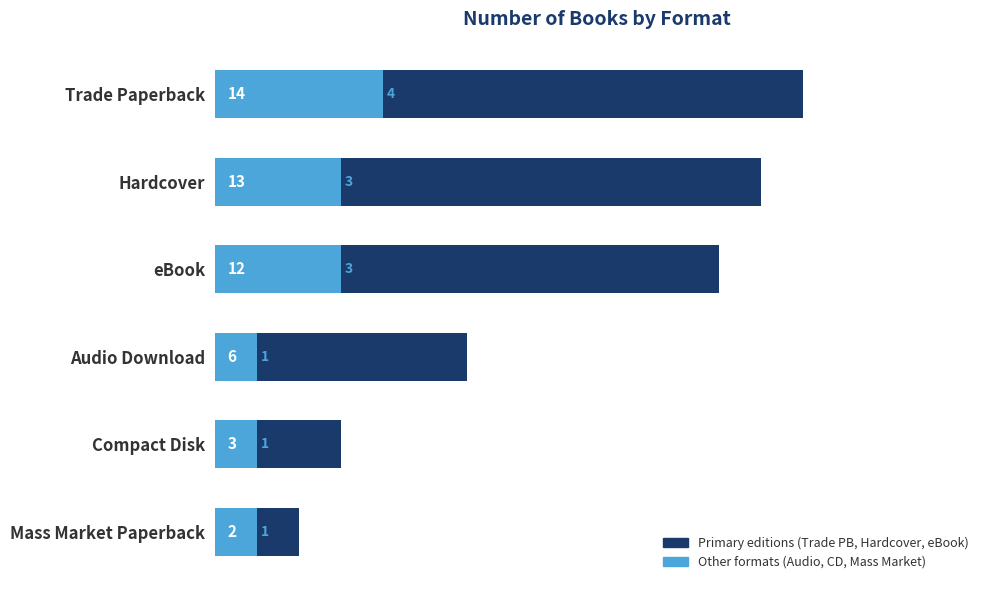

What is the sum of the Trade Paperback / Hardcover / eBook values at Compact Disk and Mass Market Paperback?

5